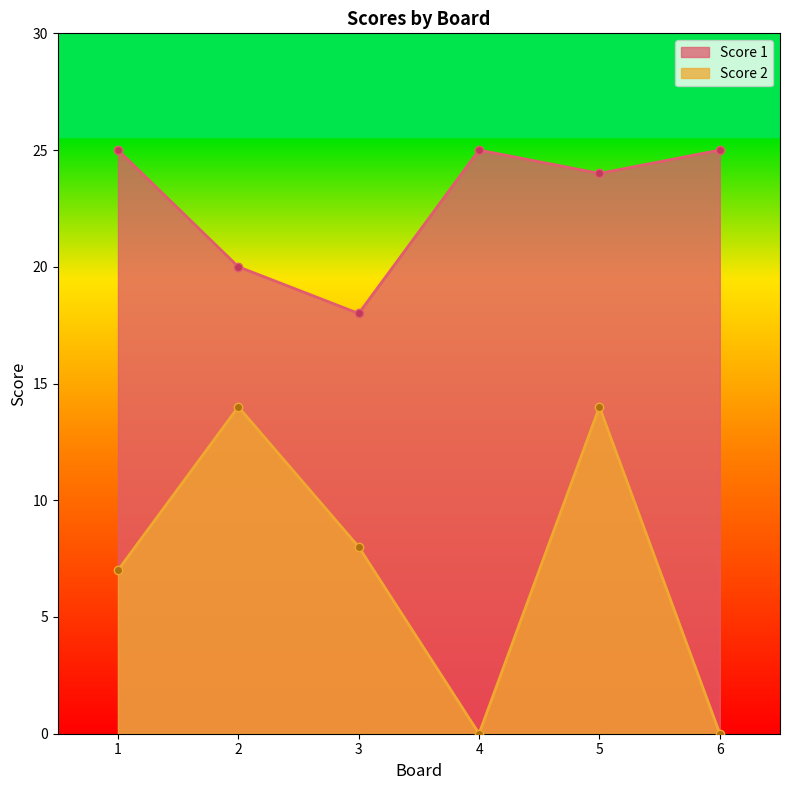

Reading left to right, what are all the values shown in this chart?

Score 1: 1=25	2=20	3=18	4=25	5=24	6=25
Score 2: 1=7	2=14	3=8	4=0	5=14	6=0